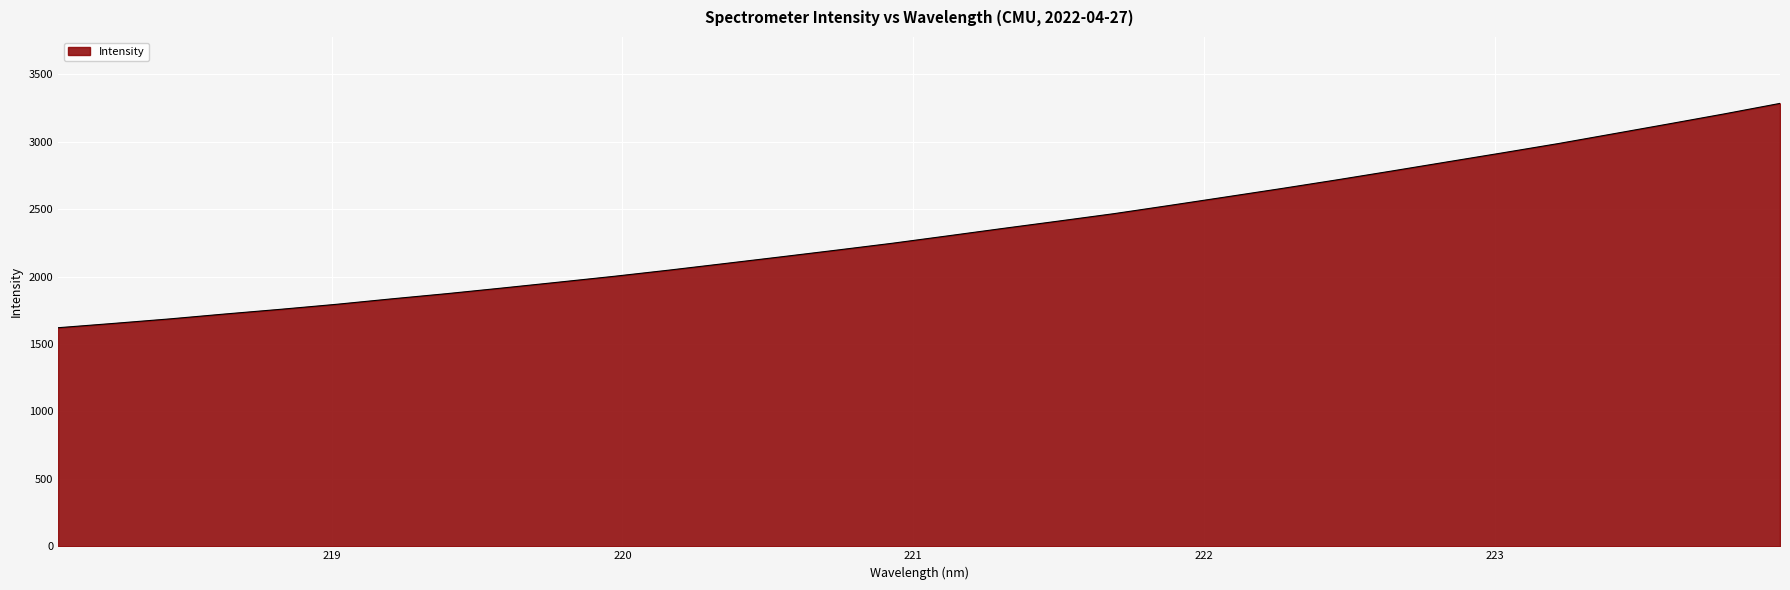

What is the maximum value shown in the chart?

3283.8